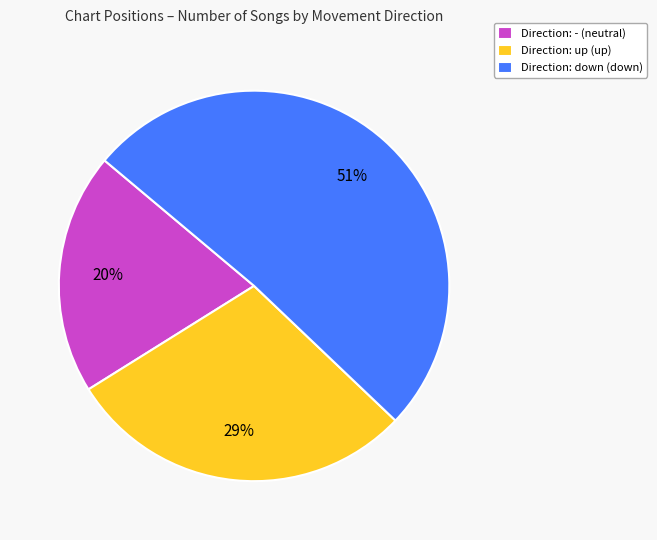

Do Direction: up (up) and Direction: - (neutral) together represent more than half of the pie?

No